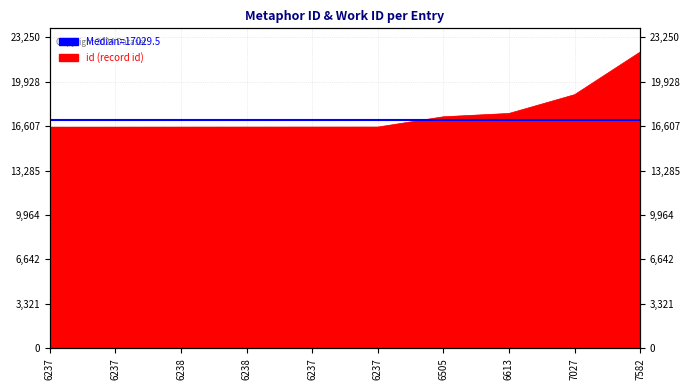

Is it true that the value at 6613 is 23719?

False